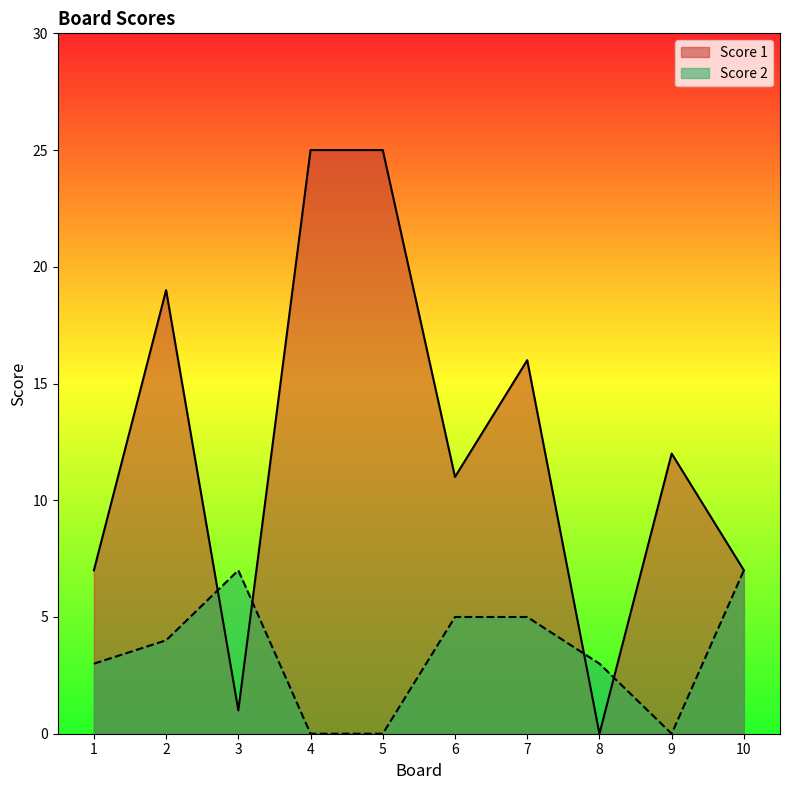

How many lines are shown in the chart?

2